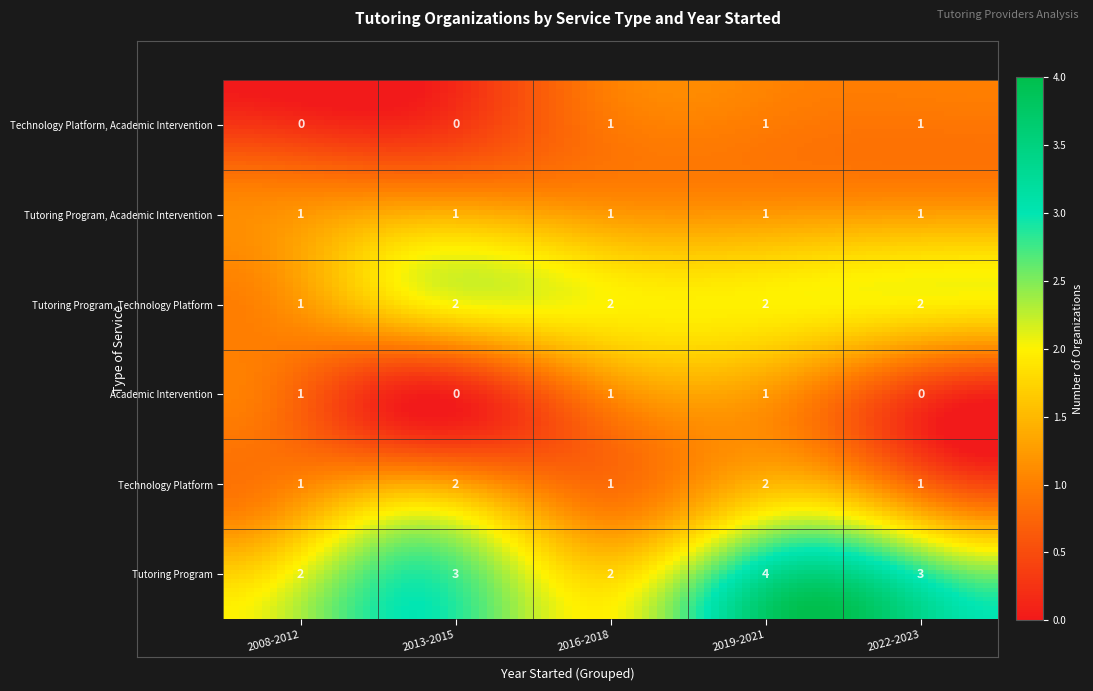

What is the maximum value for Academic Intervention?

1